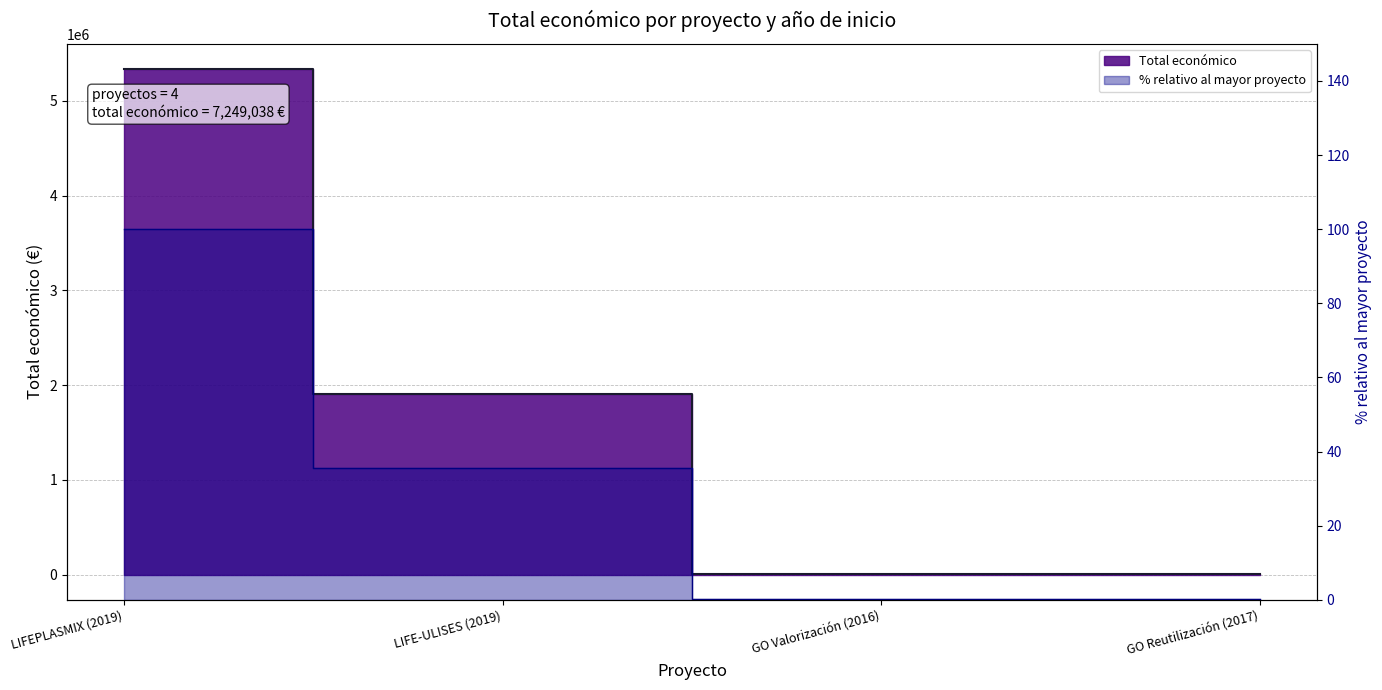

The value at GO Reutilización (2017) is 1263. True or false?

False